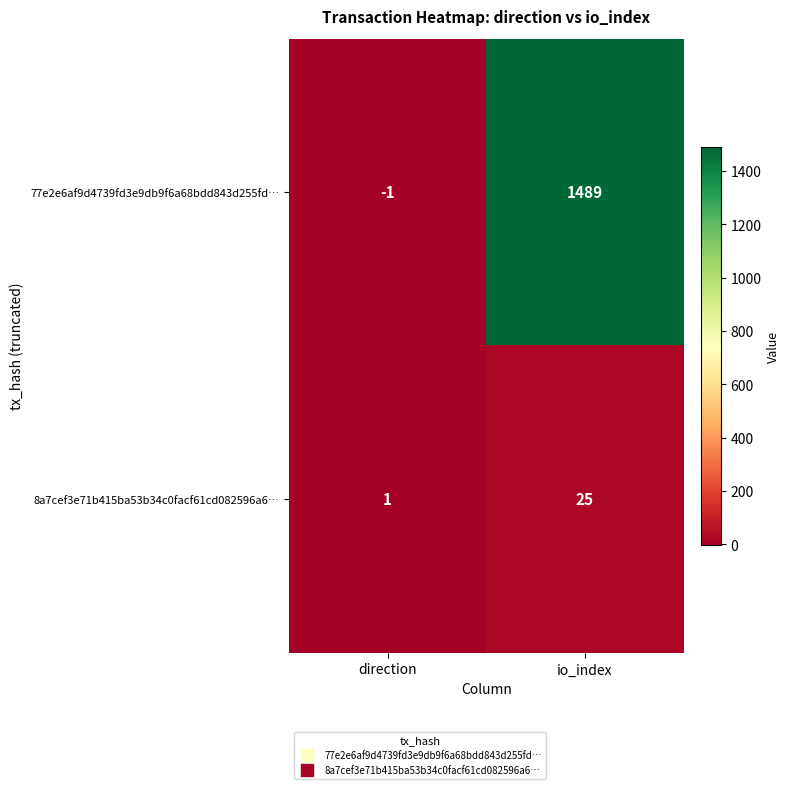

Which series has the widest spread of values?

77e2e6af9d4739fd3e9db9f6a68bdd843d255fd…